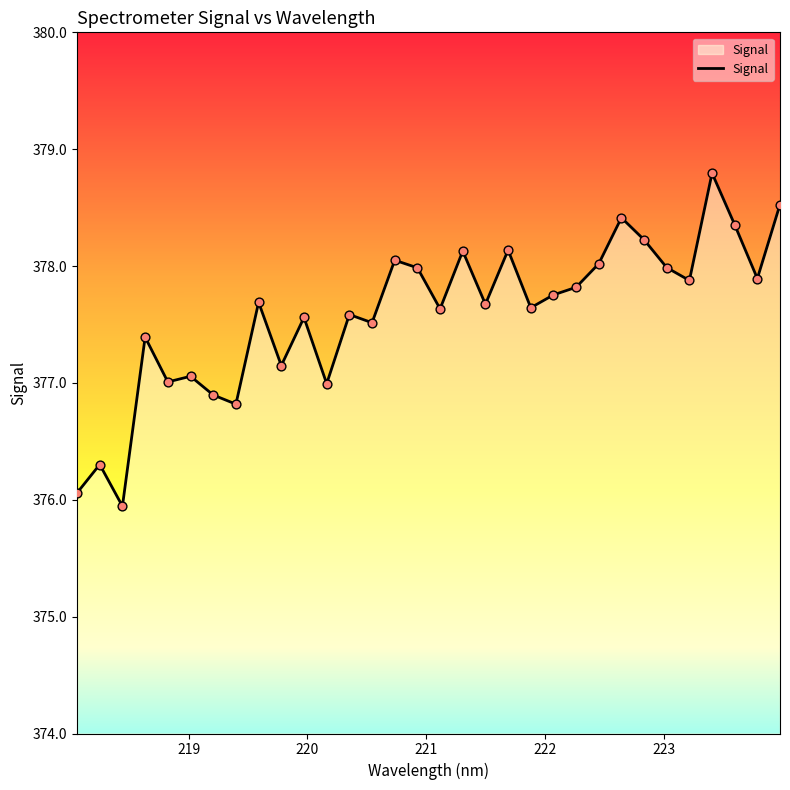

What is the minimum value shown in the chart?

375.9